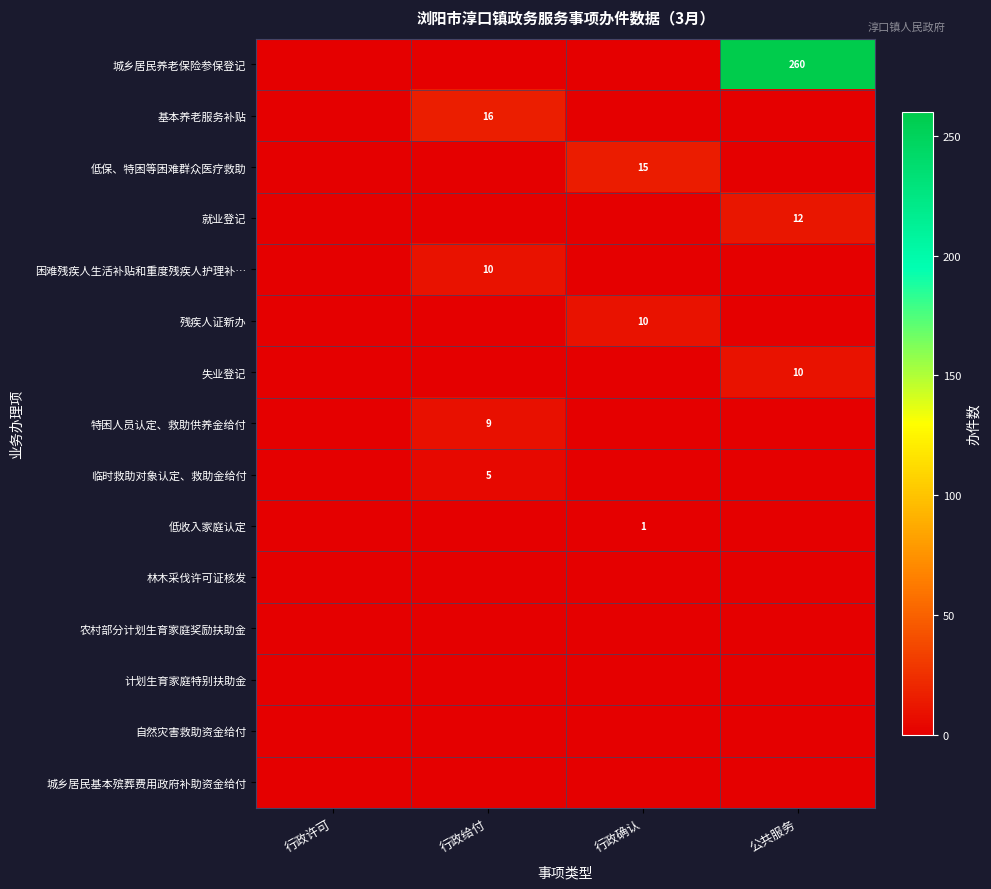

The 低保、特困等困难群众医疗救助 series shows 15 at 行政确认. True or false?

True